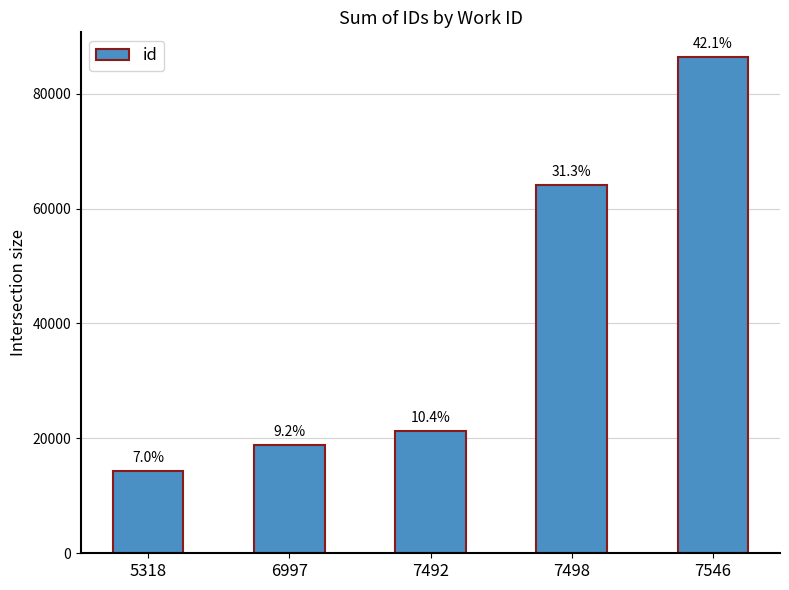

List the labels in order of value, smallest first.

5318, 6997, 7492, 7498, 7546